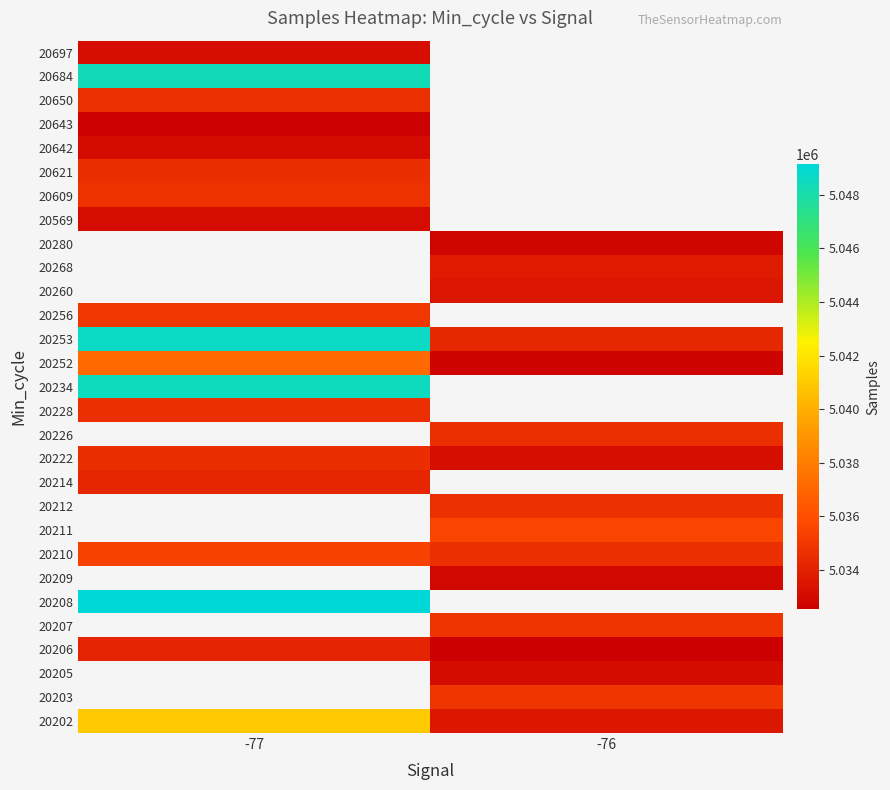

Which has a higher value, -76 or -77?

-77